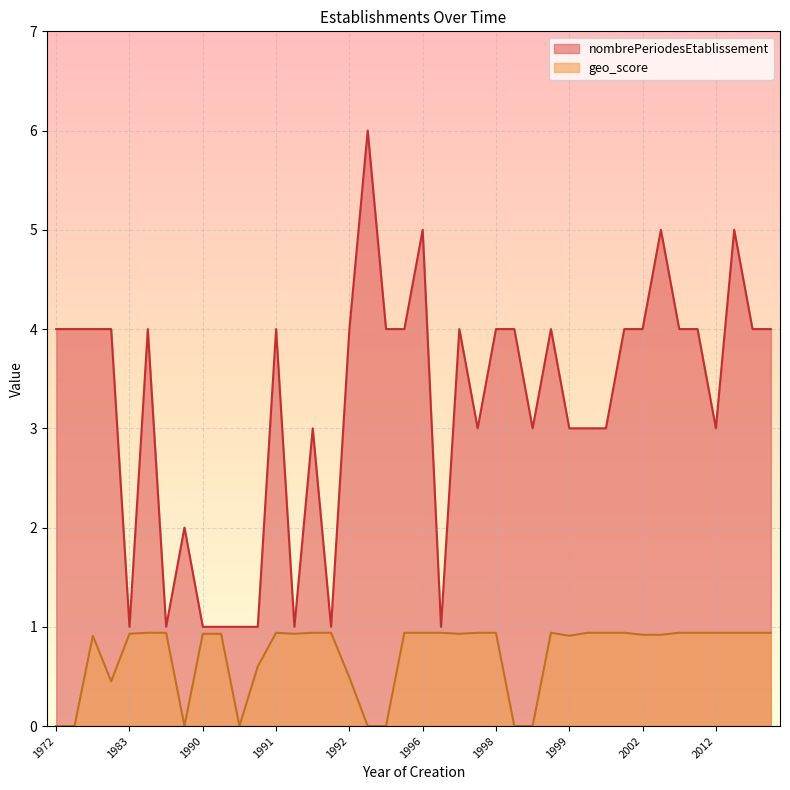

How many lines are shown in the chart?

2